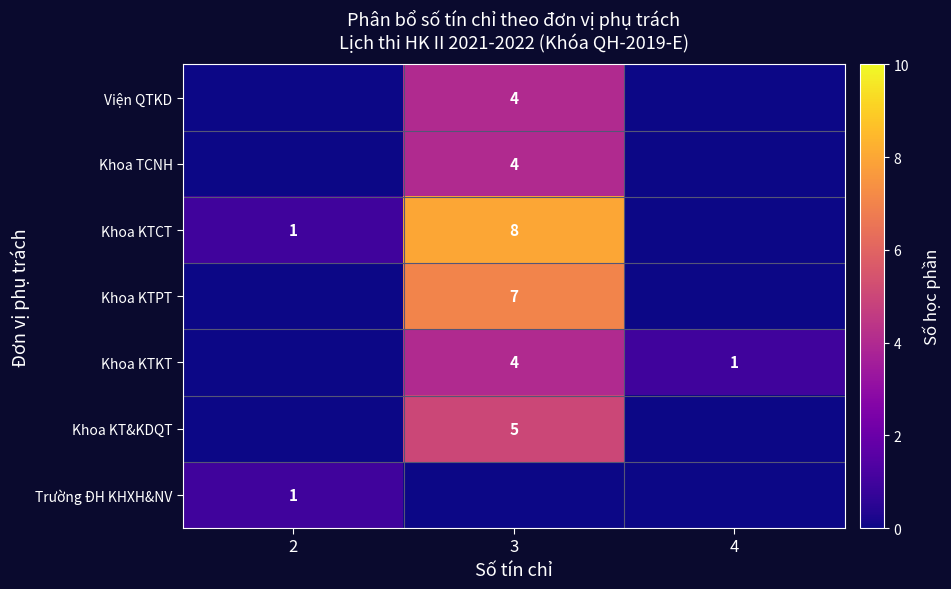

True or false: Viện QTKD has a value of 7 at 3.

False